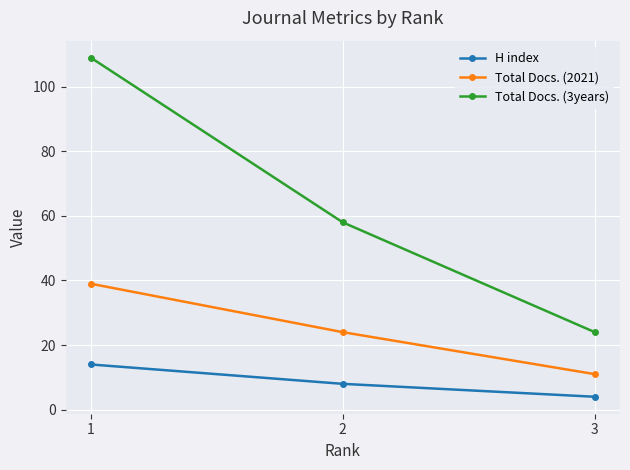

Reading left to right, transcribe all the data shown in this chart.

H index: 1=14	2=8	3=4
Total Docs. (2021): 1=39	2=24	3=11
Total Docs. (3years): 1=109	2=58	3=24